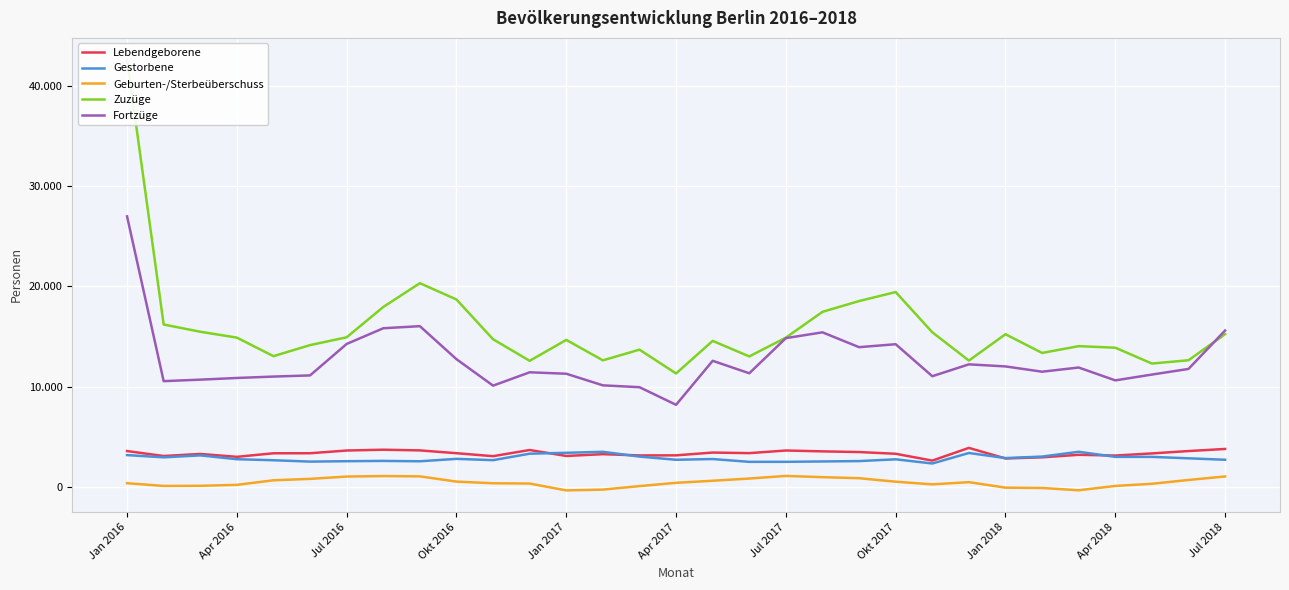

True or false: Geburten-/Sterbeüberschuss and Zuzüge cross at least once.

False